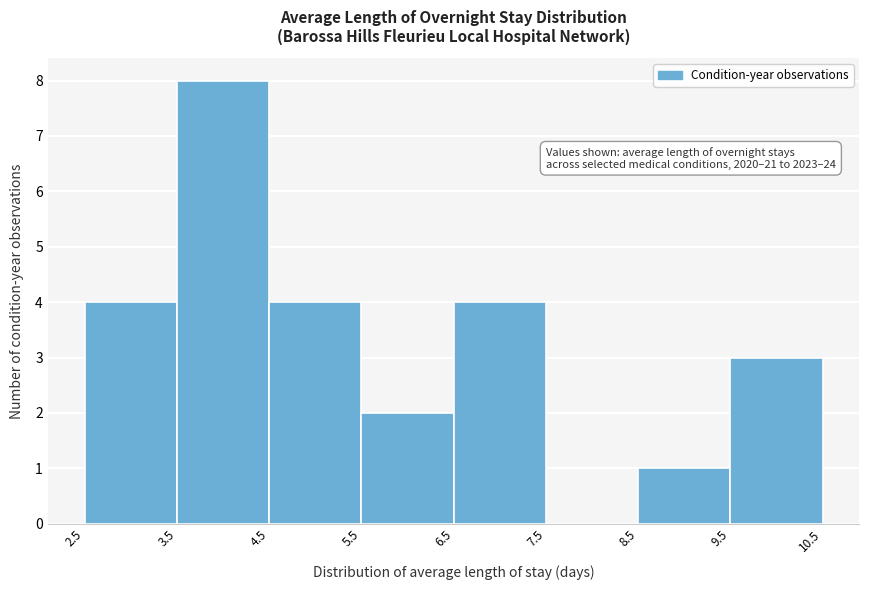

Over which range of the x-axis is the bar tallest?

3.5 to 4.5